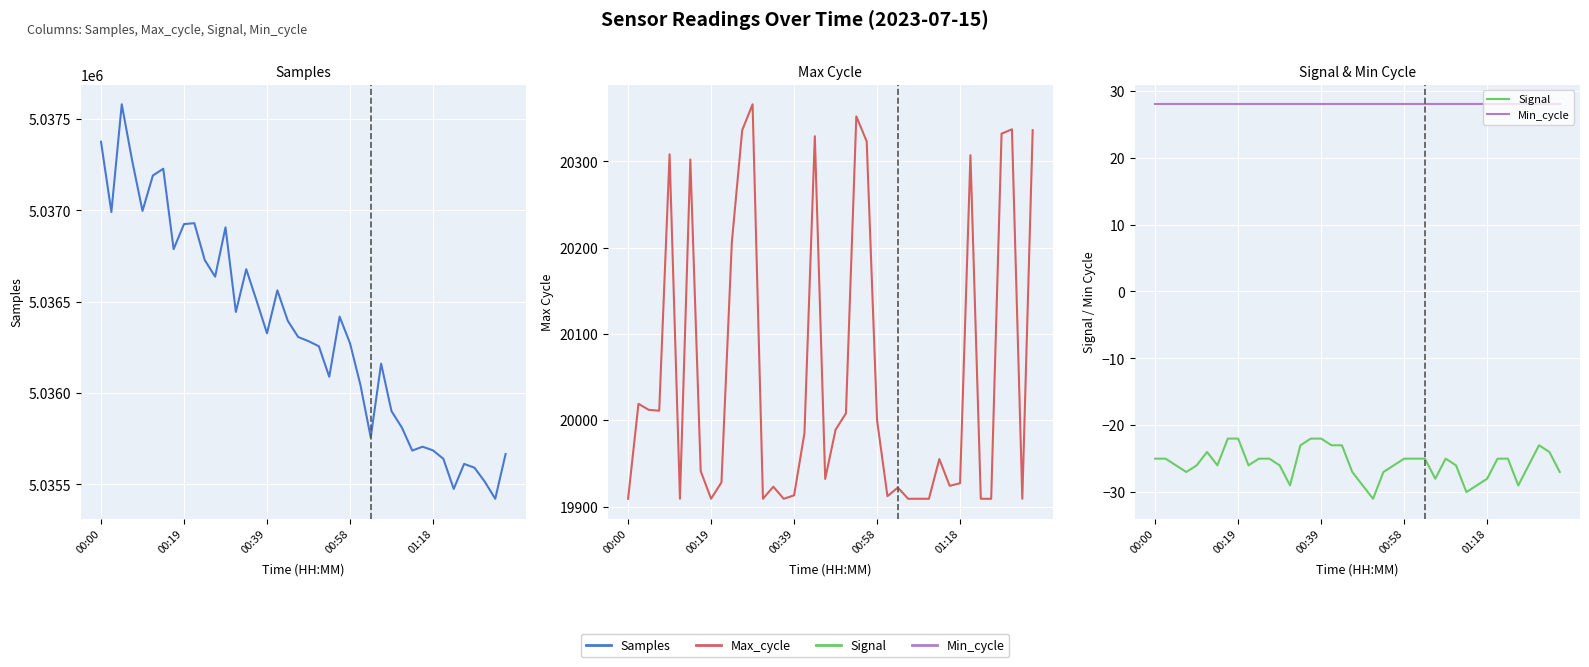

True or false: Min_cycle and Signal cross at least once.

False